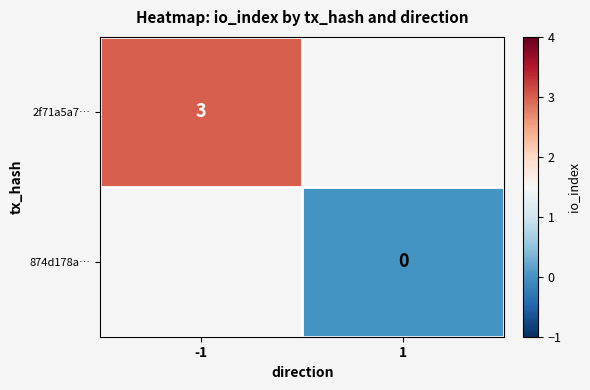

The 2f71a5a7… series shows 4 at -1. True or false?

False